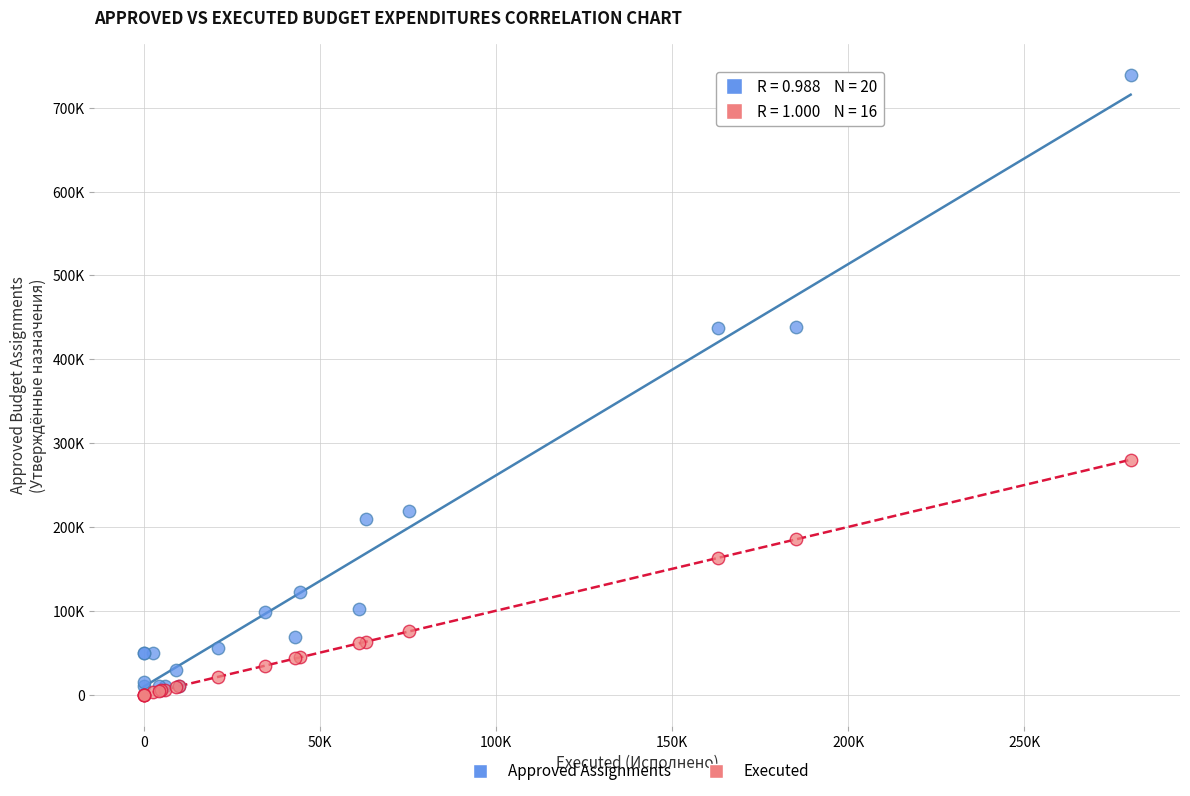

Which series reaches the maximum Y coordinate?

Approved Assignments